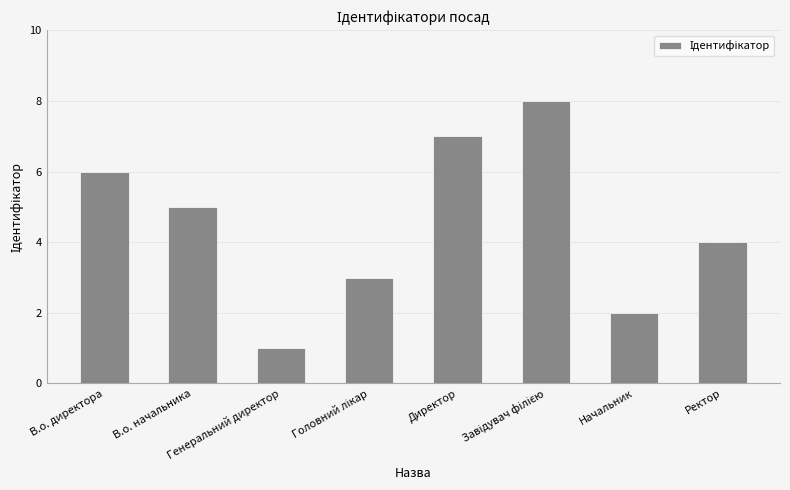

What is the sum of the values at Генеральний директор and В.о. директора?

7